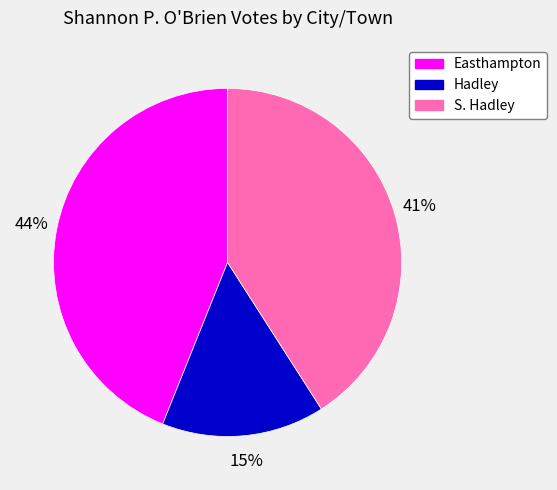

Does Easthampton represent more than half of the total?

No